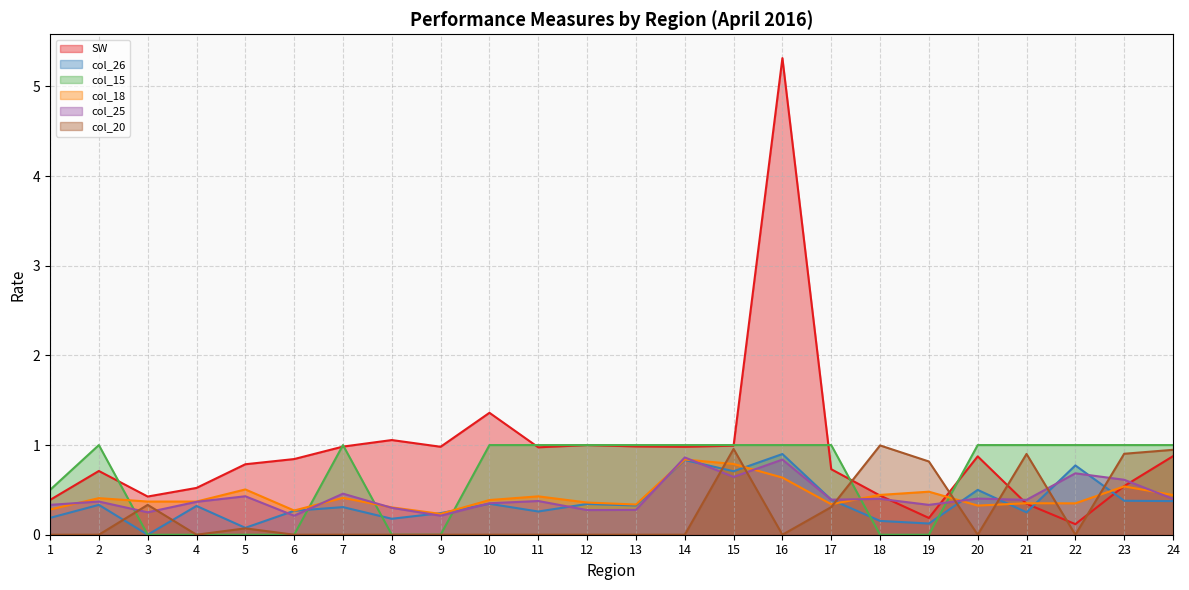

What is the value of the col_25 point at the 20th from the left?

0.4